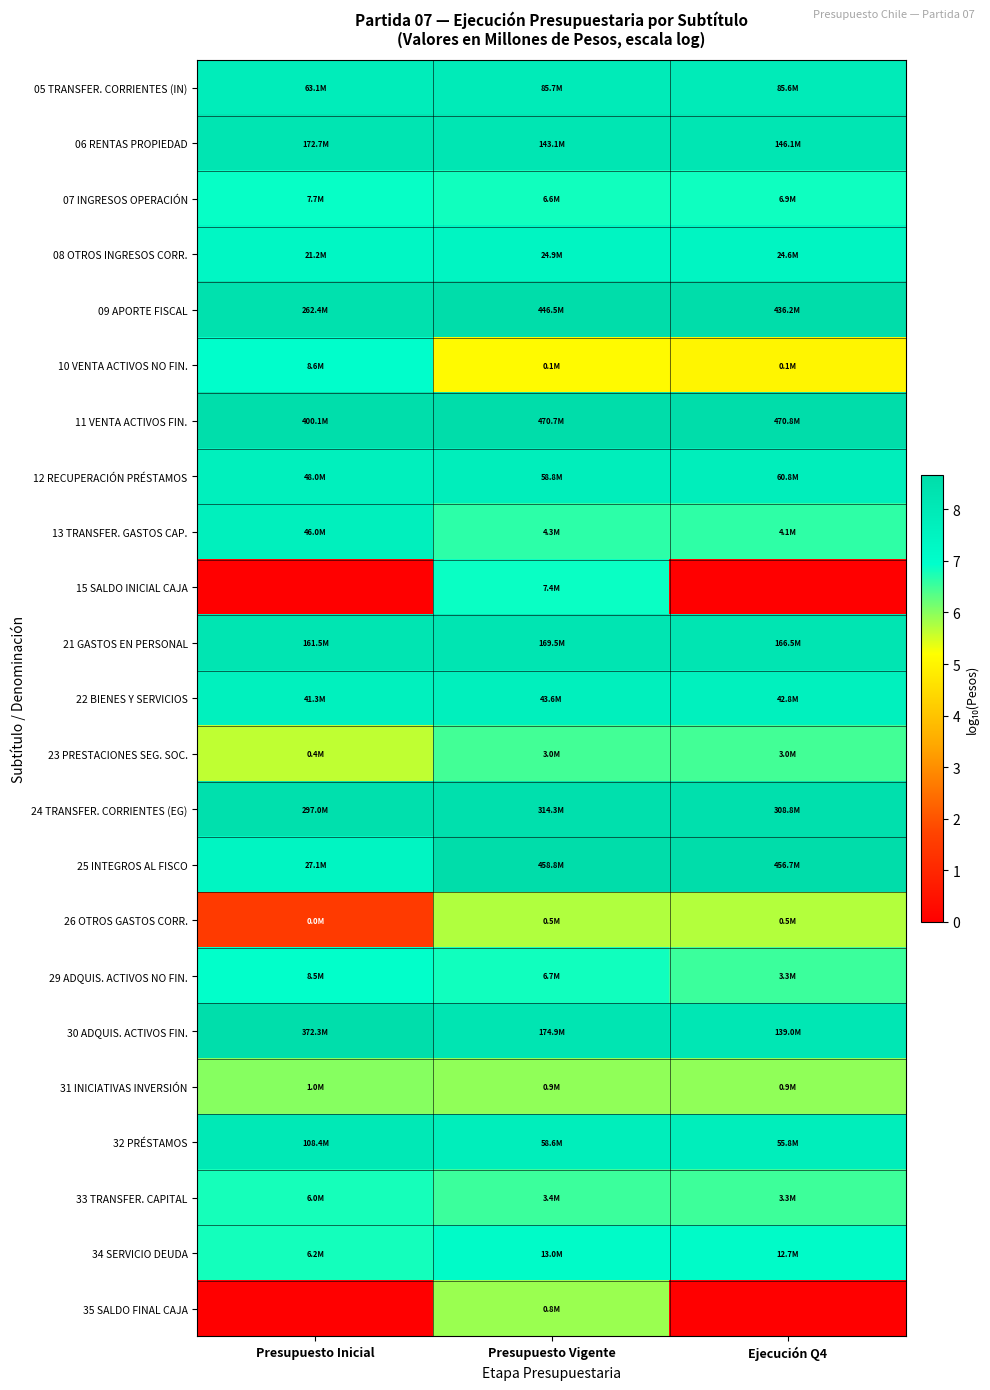

Reading right to left, what are all the values shown in this chart?

05 TRANSFER. CORRIENTES (IN): Ejecución Q4=7.9	Presupuesto Vigente=7.9	Presupuesto Inicial=7.8
06 RENTAS PROPIEDAD: Ejecución Q4=8.2	Presupuesto Vigente=8.2	Presupuesto Inicial=8.2
07 INGRESOS OPERACIÓN: Ejecución Q4=6.8	Presupuesto Vigente=6.8	Presupuesto Inicial=6.9
08 OTROS INGRESOS CORR.: Ejecución Q4=7.4	Presupuesto Vigente=7.4	Presupuesto Inicial=7.3
09 APORTE FISCAL: Ejecución Q4=8.6	Presupuesto Vigente=8.6	Presupuesto Inicial=8.4
10 VENTA ACTIVOS NO FIN.: Ejecución Q4=5.0	Presupuesto Vigente=5.1	Presupuesto Inicial=6.9
11 VENTA ACTIVOS FIN.: Ejecución Q4=8.7	Presupuesto Vigente=8.7	Presupuesto Inicial=8.6
12 RECUPERACIÓN PRÉSTAMOS: Ejecución Q4=7.8	Presupuesto Vigente=7.8	Presupuesto Inicial=7.7
13 TRANSFER. GASTOS CAP.: Ejecución Q4=6.6	Presupuesto Vigente=6.6	Presupuesto Inicial=7.7
15 SALDO INICIAL CAJA: Ejecución Q4=0.0	Presupuesto Vigente=6.9	Presupuesto Inicial=0.0
21 GASTOS EN PERSONAL: Ejecución Q4=8.2	Presupuesto Vigente=8.2	Presupuesto Inicial=8.2
22 BIENES Y SERVICIOS: Ejecución Q4=7.6	Presupuesto Vigente=7.6	Presupuesto Inicial=7.6
23 PRESTACIONES SEG. SOC.: Ejecución Q4=6.5	Presupuesto Vigente=6.5	Presupuesto Inicial=5.6
24 TRANSFER. CORRIENTES (EG): Ejecución Q4=8.5	Presupuesto Vigente=8.5	Presupuesto Inicial=8.5
25 INTEGROS AL FISCO: Ejecución Q4=8.7	Presupuesto Vigente=8.7	Presupuesto Inicial=7.4
26 OTROS GASTOS CORR.: Ejecución Q4=5.7	Presupuesto Vigente=5.7	Presupuesto Inicial=1.5
29 ADQUIS. ACTIVOS NO FIN.: Ejecución Q4=6.5	Presupuesto Vigente=6.8	Presupuesto Inicial=6.9
30 ADQUIS. ACTIVOS FIN.: Ejecución Q4=8.1	Presupuesto Vigente=8.2	Presupuesto Inicial=8.6
31 INICIATIVAS INVERSIÓN: Ejecución Q4=6.0	Presupuesto Vigente=6.0	Presupuesto Inicial=6.0
32 PRÉSTAMOS: Ejecución Q4=7.7	Presupuesto Vigente=7.8	Presupuesto Inicial=8.0
33 TRANSFER. CAPITAL: Ejecución Q4=6.5	Presupuesto Vigente=6.5	Presupuesto Inicial=6.8
34 SERVICIO DEUDA: Ejecución Q4=7.1	Presupuesto Vigente=7.1	Presupuesto Inicial=6.8
35 SALDO FINAL CAJA: Ejecución Q4=0.0	Presupuesto Vigente=5.9	Presupuesto Inicial=0.0